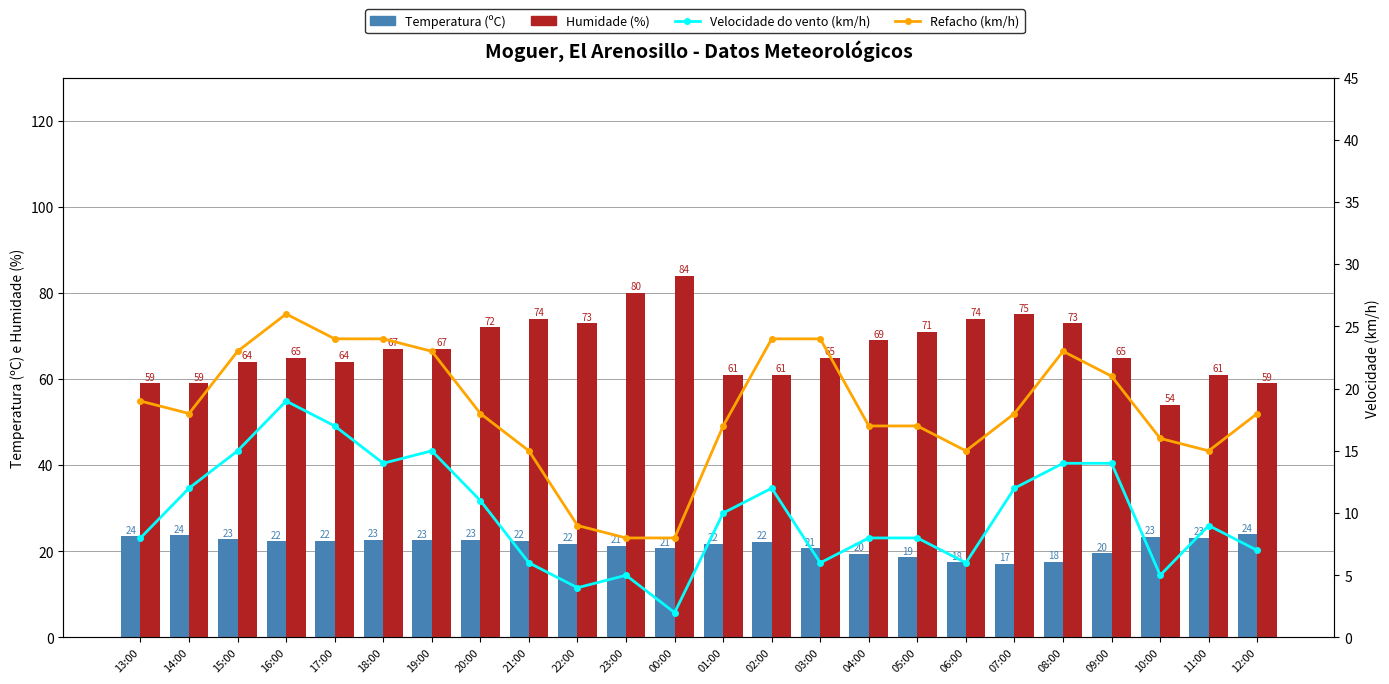

Which has a higher value, 01:00 or 10:00?

10:00